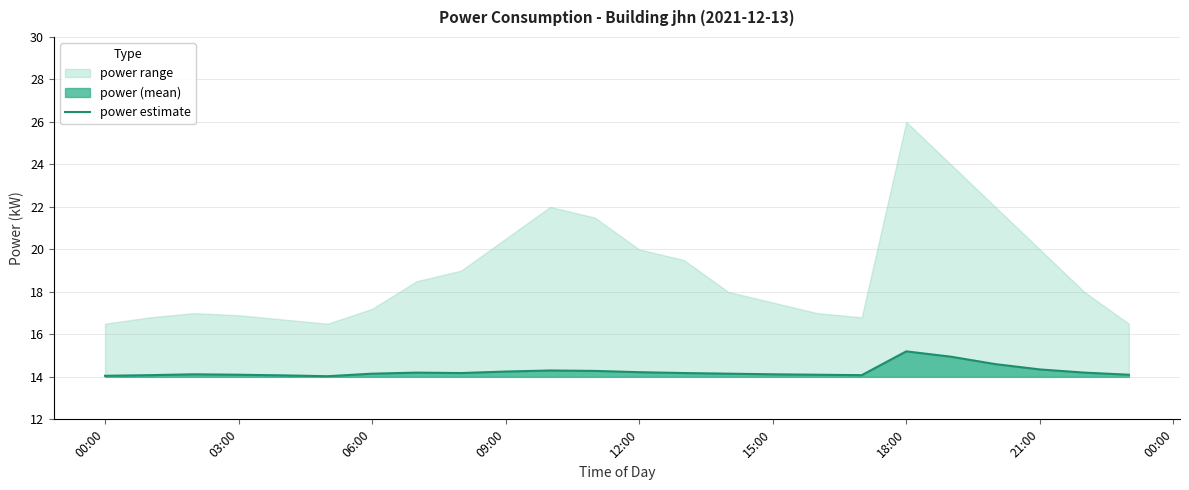

What is the value of the 7th point from the left?

14.2